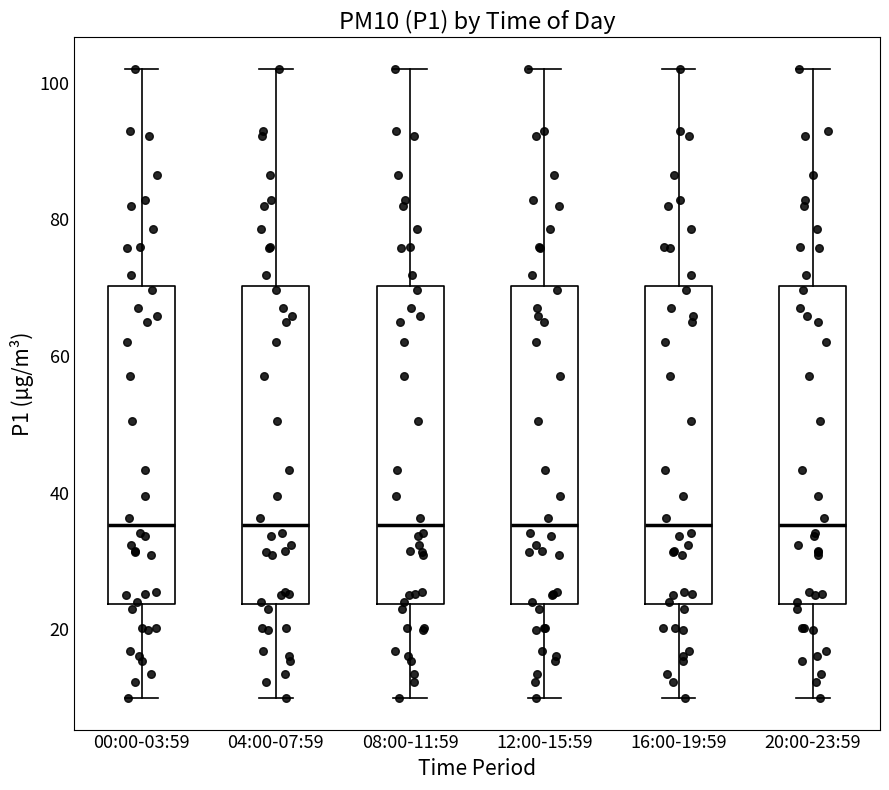

Reading left to right, read every box against the y-axis: the position of its median line, the range the box covers, and the ends of its whiskers. The values are not printed on the chart, so give them approximately, as read against the axis.

00:00-03:59: median 36, box 24 to 70, whiskers 10 to 102
04:00-07:59: median 36, box 24 to 70, whiskers 10 to 102
08:00-11:59: median 36, box 24 to 70, whiskers 10 to 102
12:00-15:59: median 36, box 24 to 70, whiskers 10 to 102
16:00-19:59: median 36, box 24 to 70, whiskers 10 to 102
20:00-23:59: median 36, box 24 to 70, whiskers 10 to 102